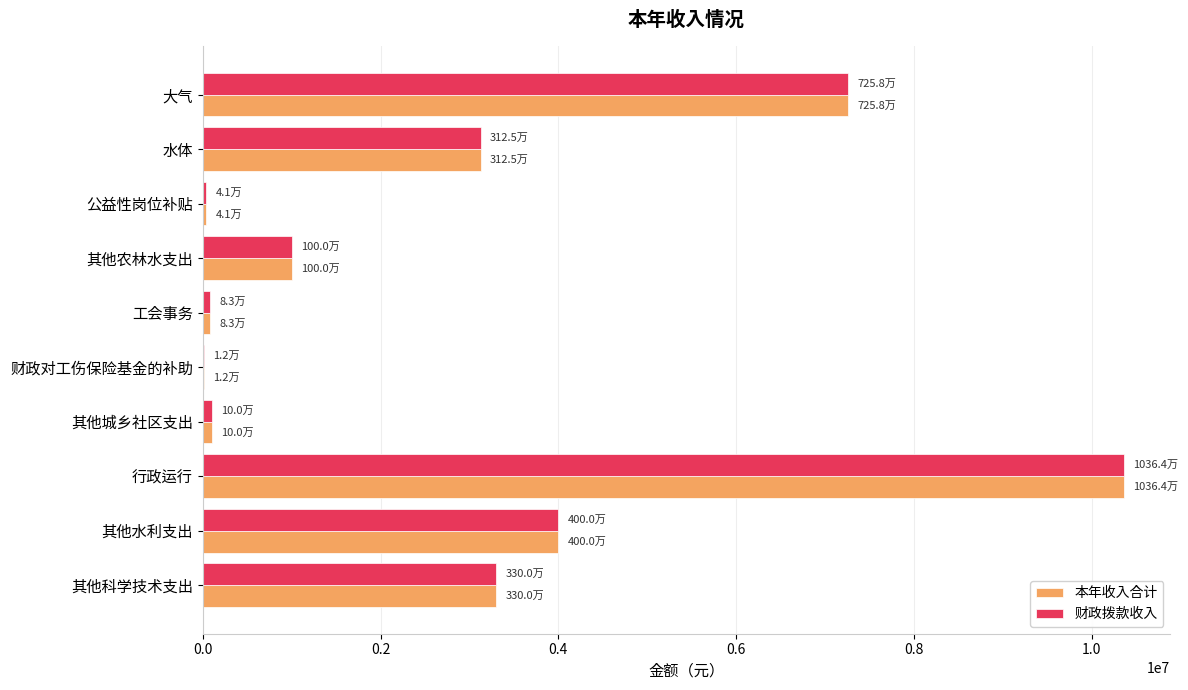

Where is 财政拨款收入 nearest to the value 5188195?

其他水利支出